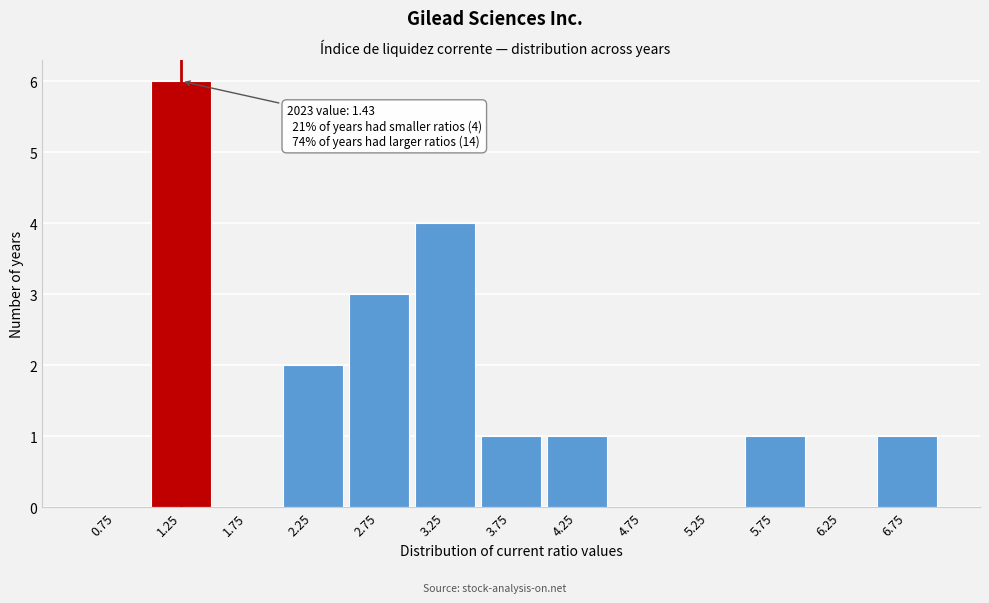

Which range on the x-axis has the tallest bar?

1.0 to 1.5